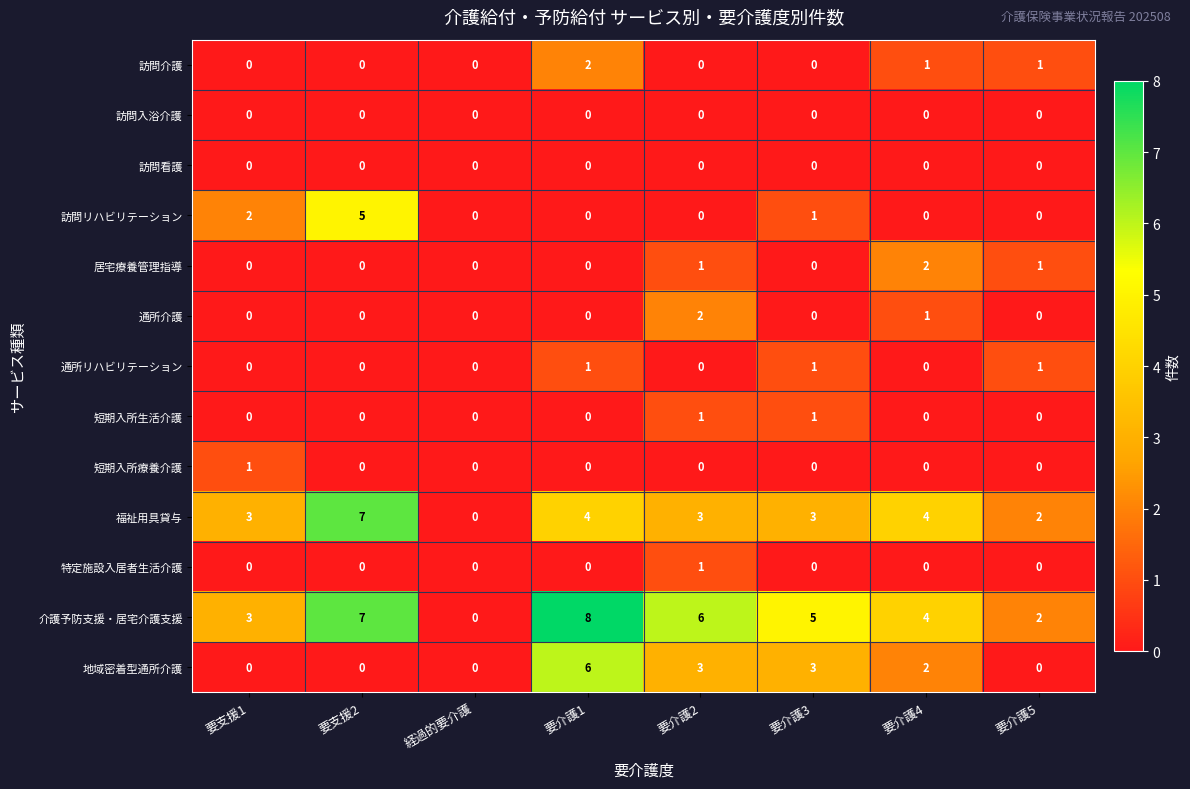

What is the difference between the highest and lowest values at 要支援1?

3